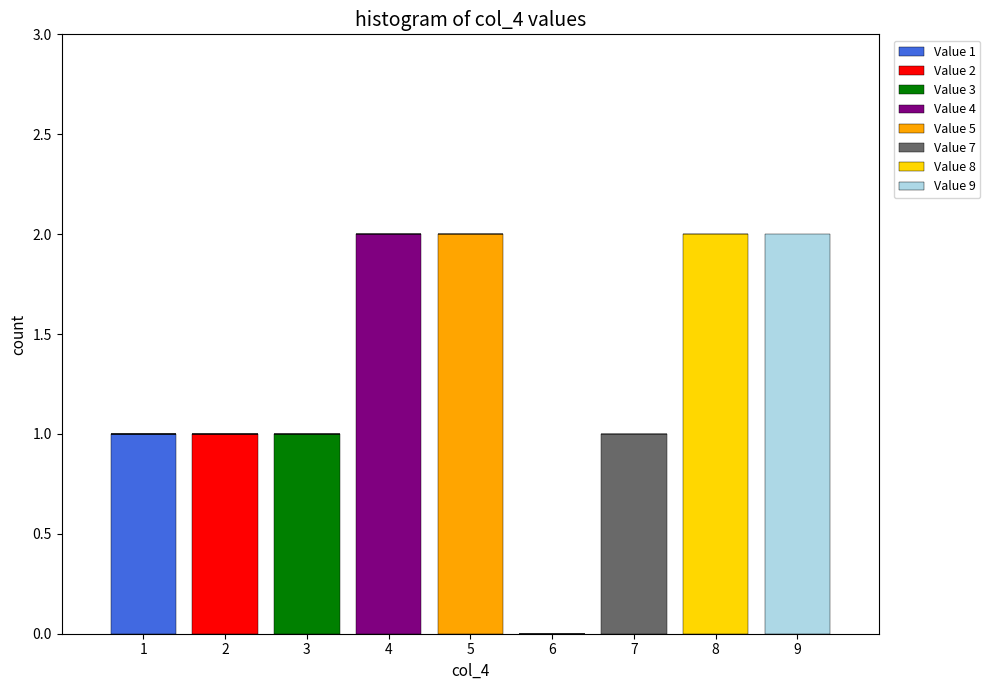

The Value 1 series shows 1 at 9. True or false?

False